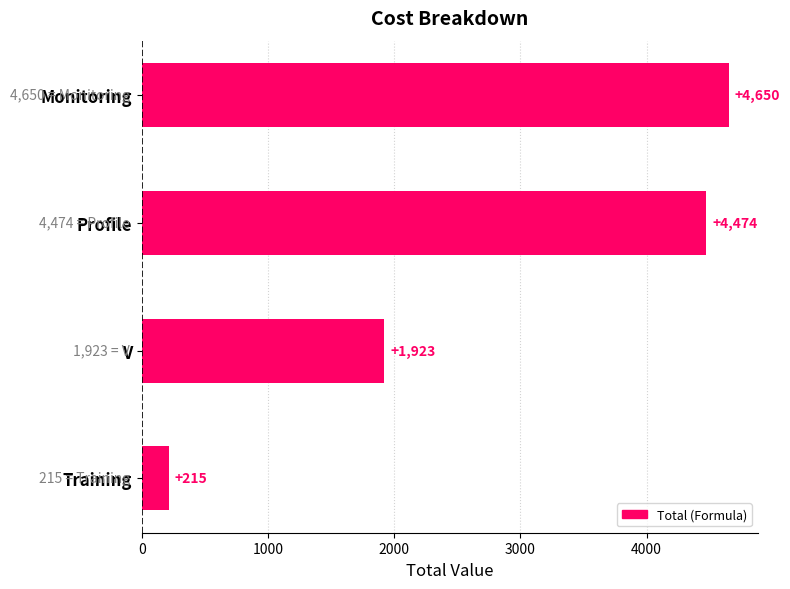

Which has a higher value, Monitoring or Training?

Monitoring